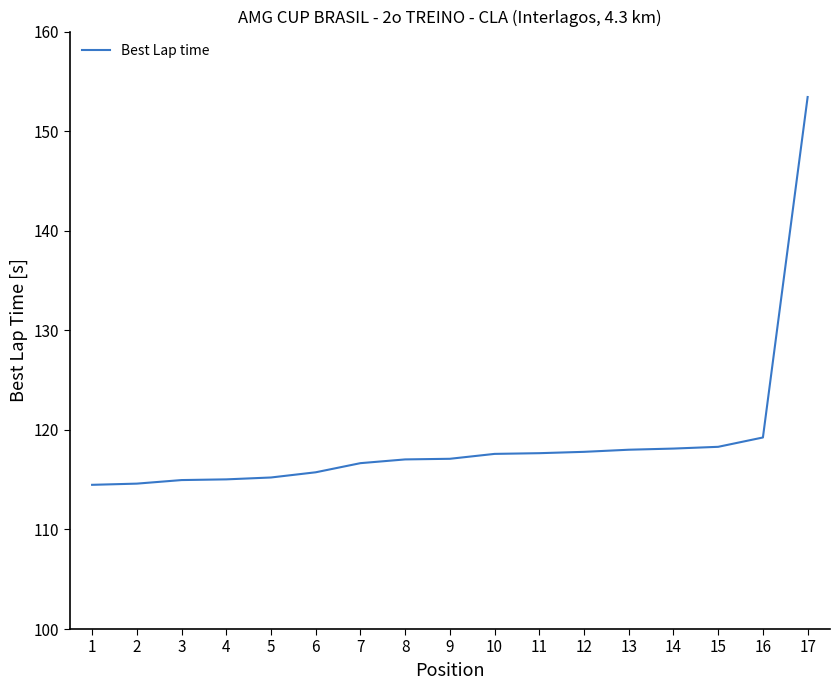

Where is the data nearest to the value 133?

16